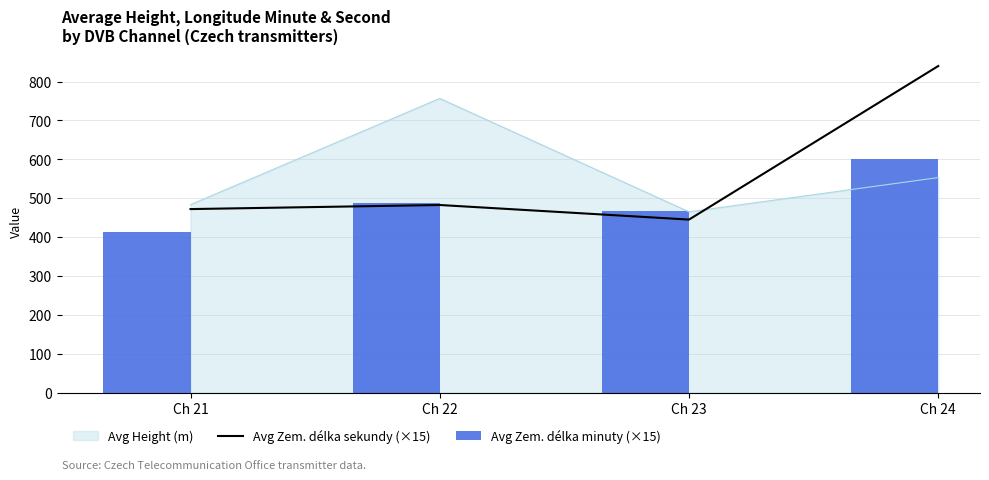

Is it true that Avg Zem. délka sekundy (×15) equals 840.0 at Ch 24?

True